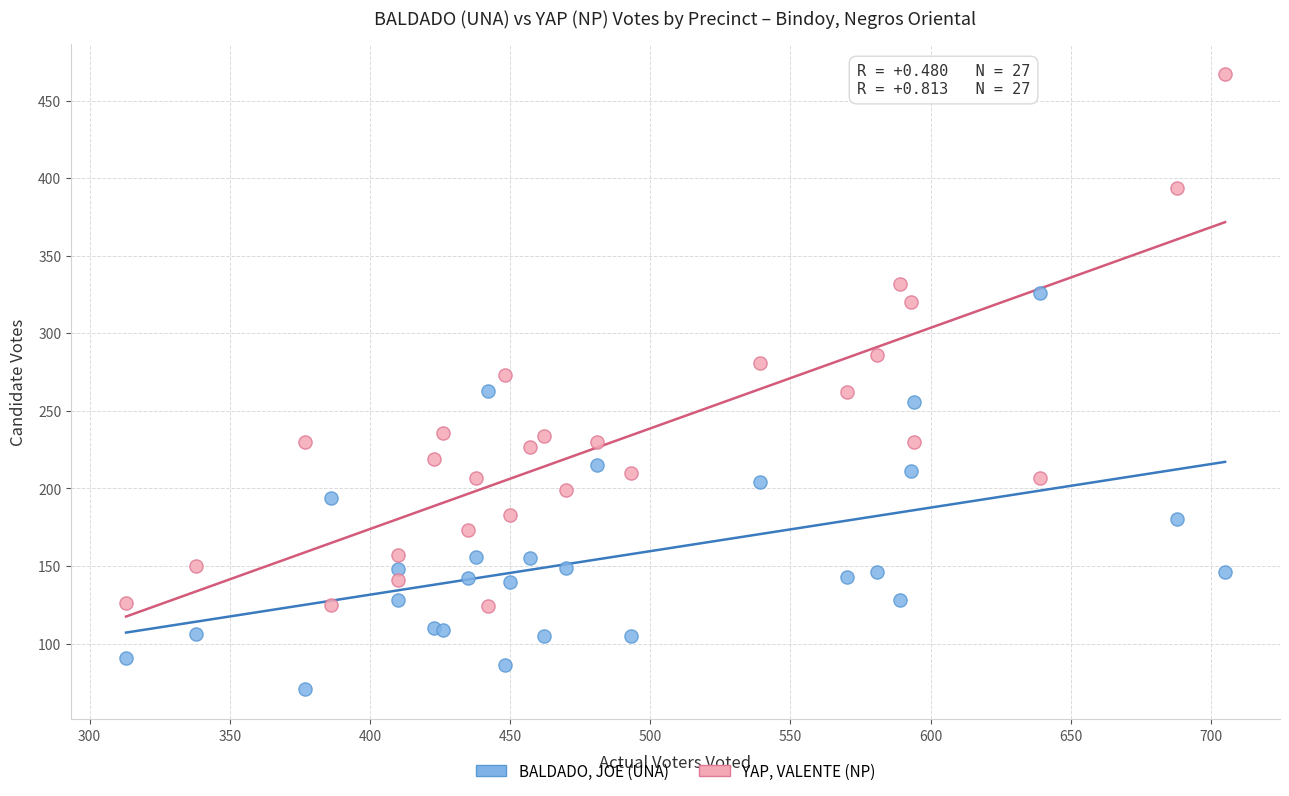

In the YAP, VALENTE (NP) series, what Y value is closest to 295?

286